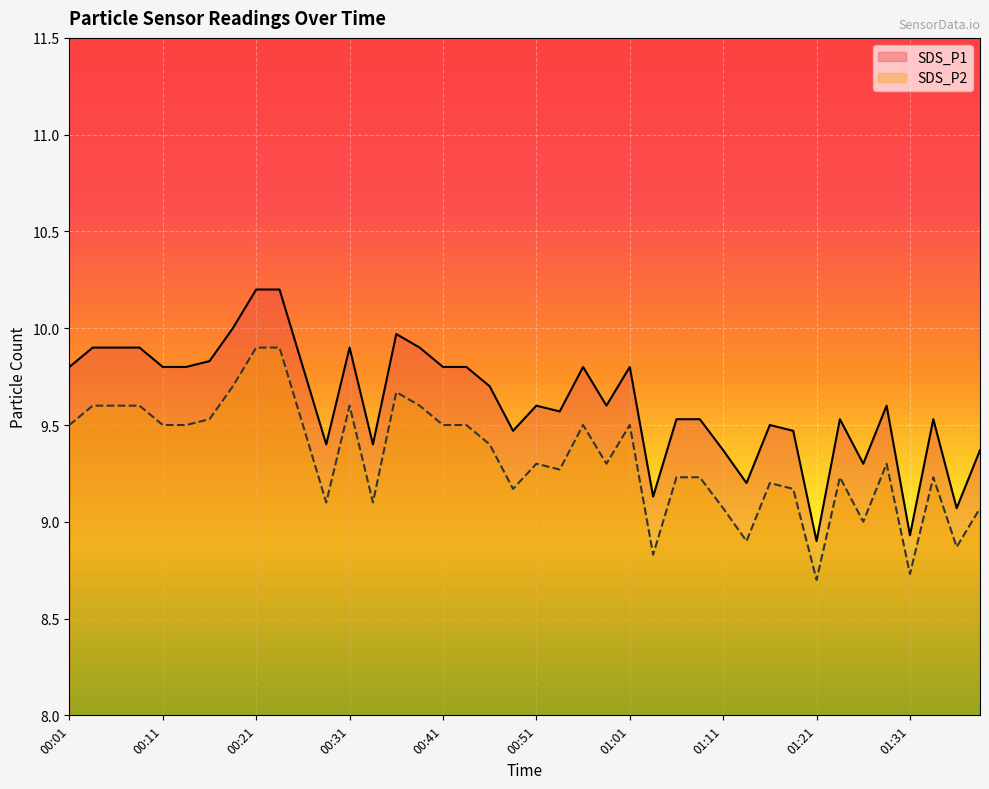

The SDS_P2 series shows 9.0 at 01:26. True or false?

True